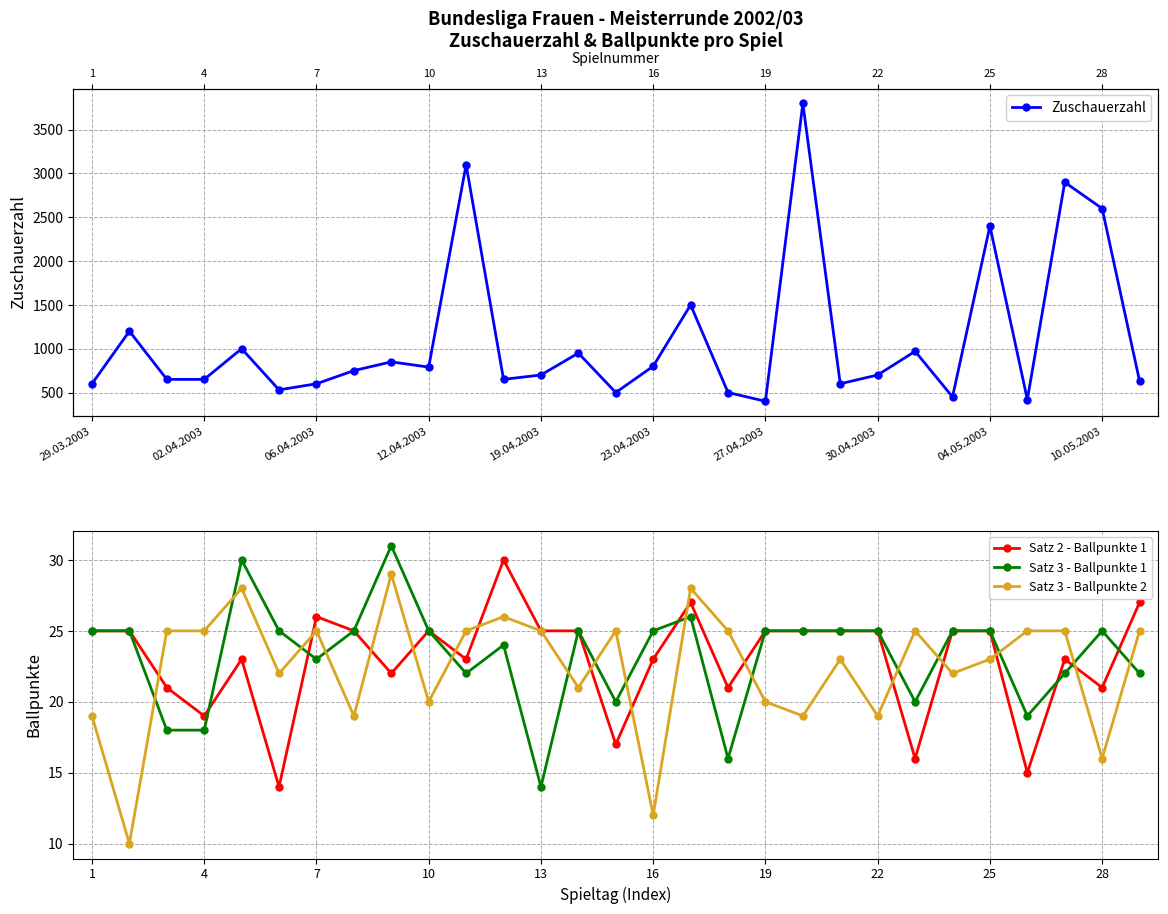

Which series ends up on top after the final intersection of Satz 3 - Ballpunkte 1 and Satz 3 - Ballpunkte 2?

Satz 3 - Ballpunkte 2